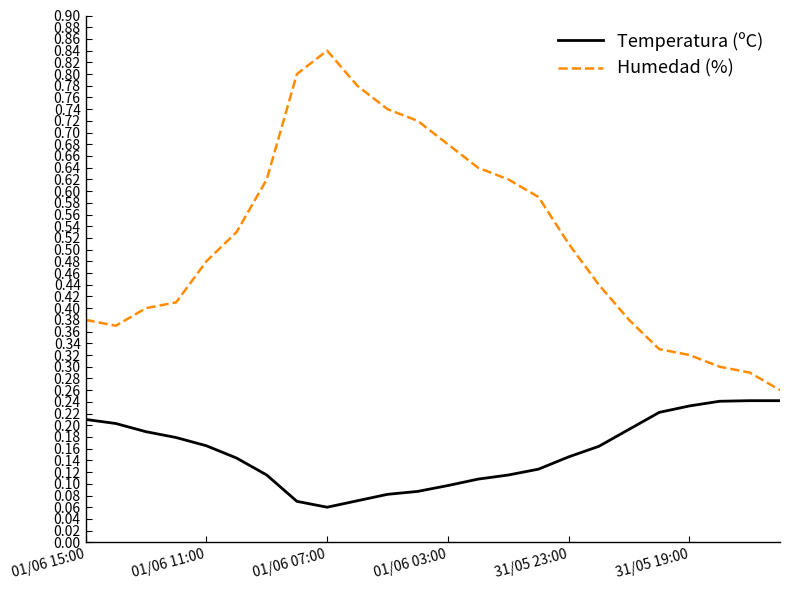

True or false: Humedad (%) and Temperatura (ºC) cross at least once.

False